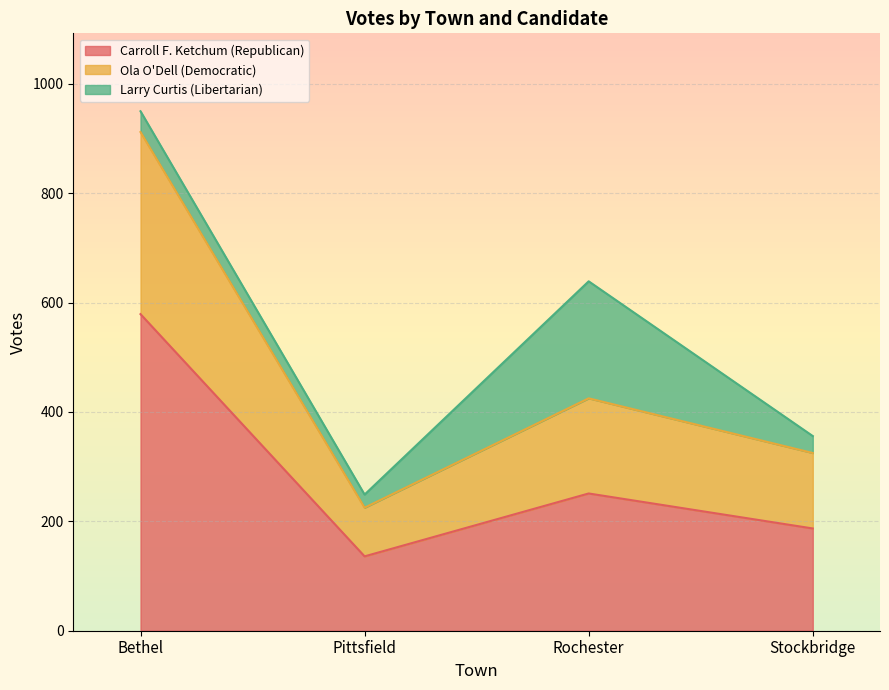

What is the highest value of the Carroll F. Ketchum (Republican) series?

579